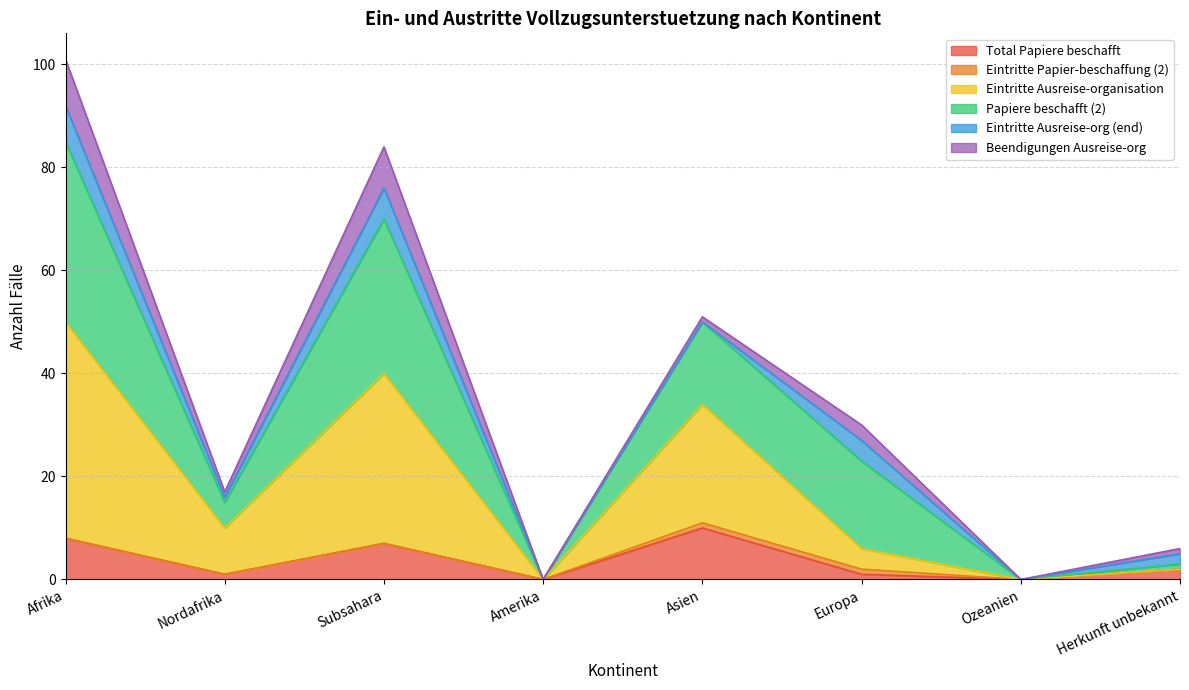

At which label does Total Papiere beschafft first exceed 2?

Afrika